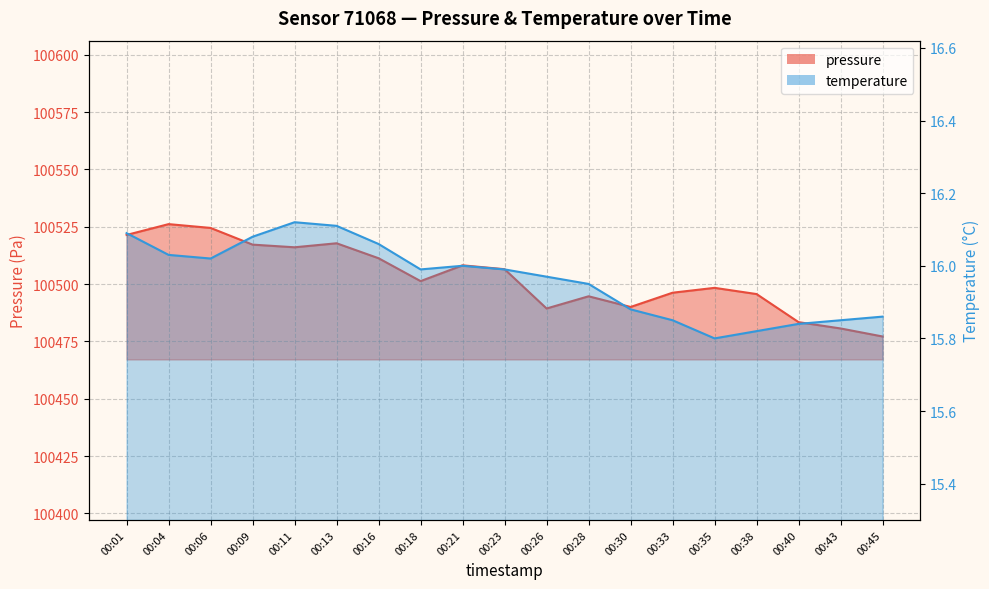

Read the temperature value at 00:43.

15.8